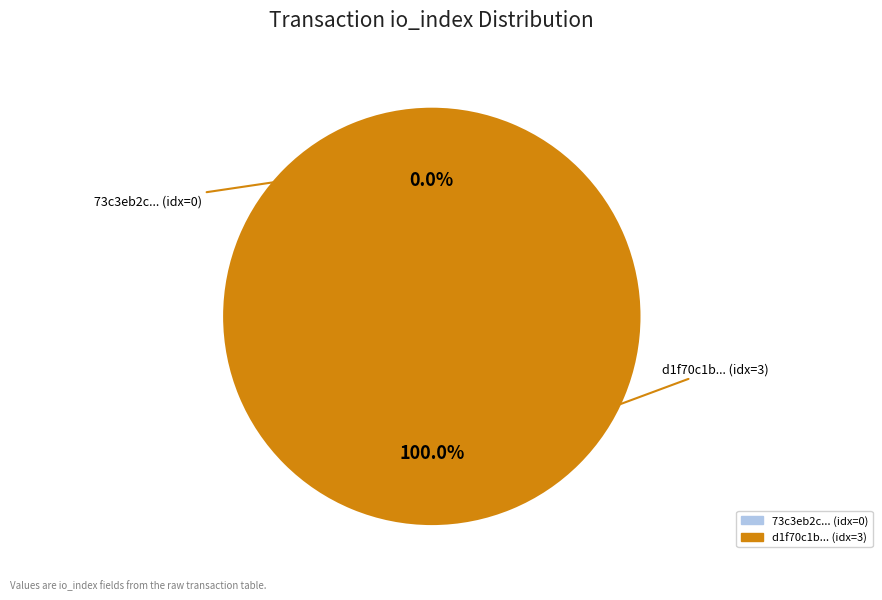

Which slice is the smallest?

tx_hash_0 (io_index=0)